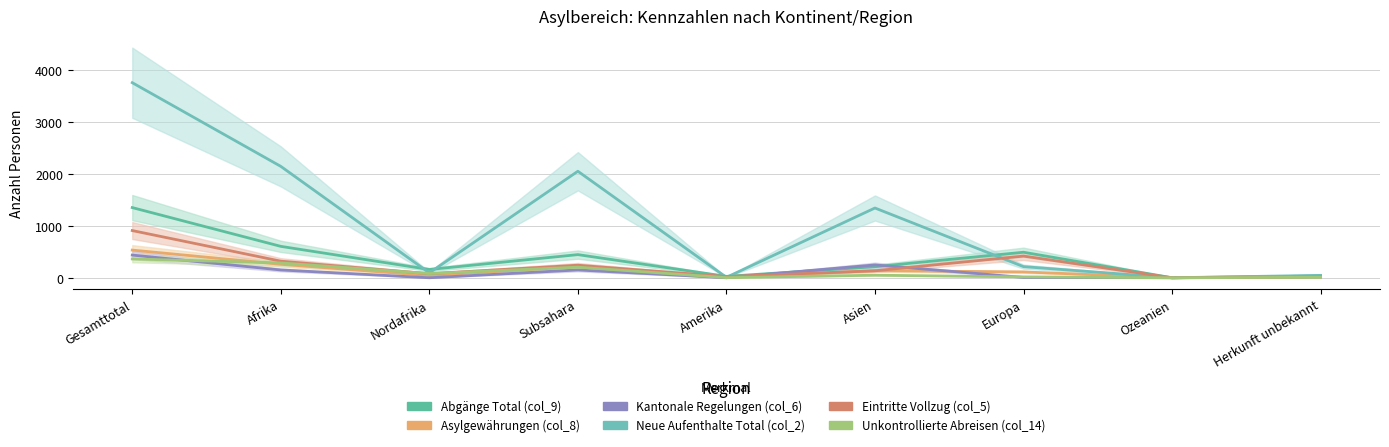

At which category is the sum across all series the highest?

Gesamttotal